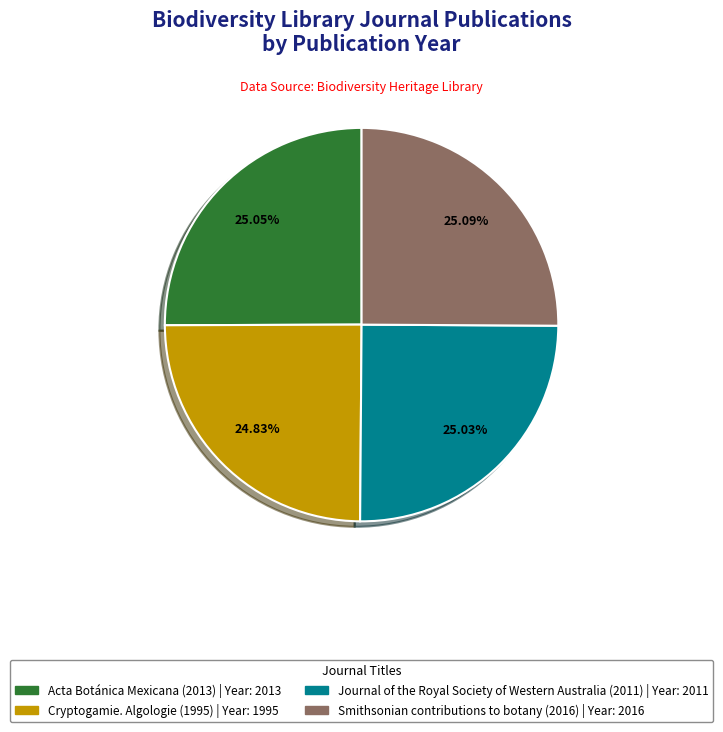

Approximately how many times larger is the value at Journal of the Royal Society of Western Australia (2011) compared to Cryptogamie. Algologie (1995)?

1.0